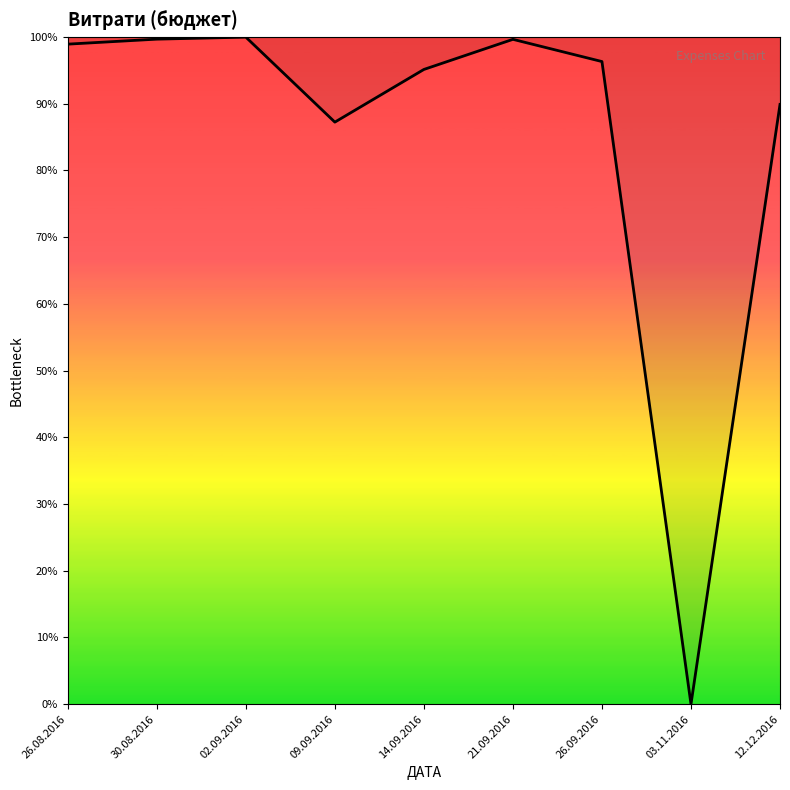

Does the chart display data point markers on the line(s)?

No